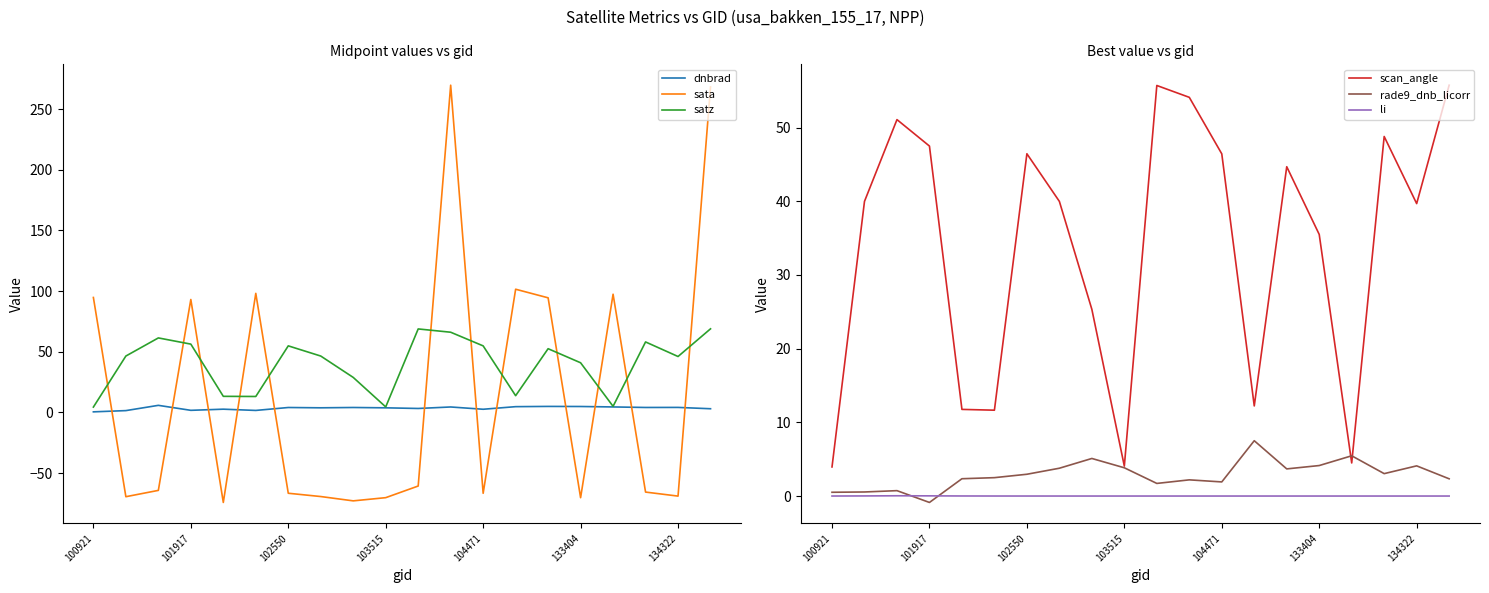

What are all the series names shown in the legend?

dnbrad, sata, satz, scan_angle, rade9_dnb_licorr, li